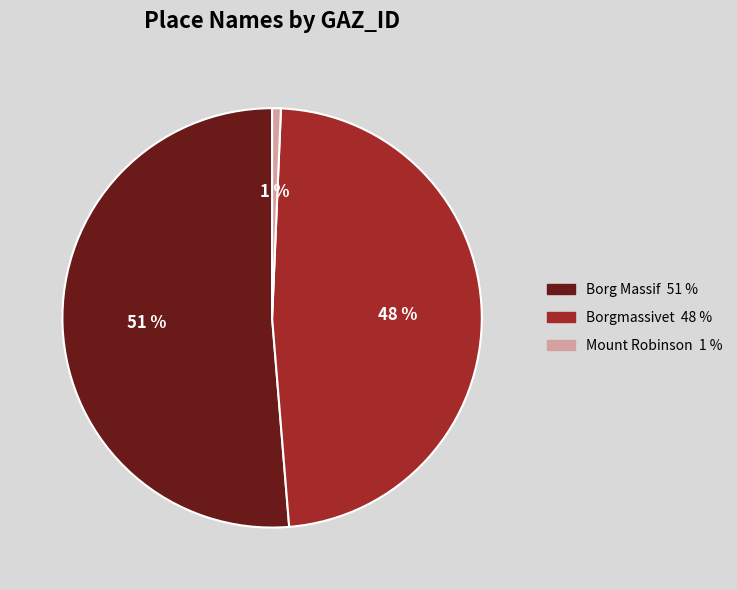

To the nearest percent, what is the combined percentage of Borgmassivet and Mount Robinson?

49%